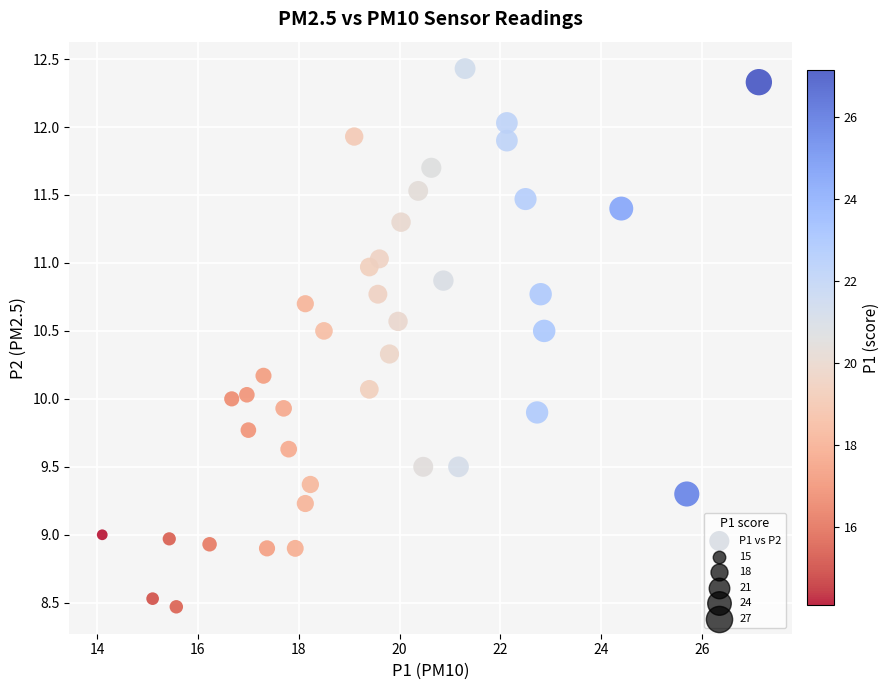

What is the range of Y values (max minus min)?

4.0